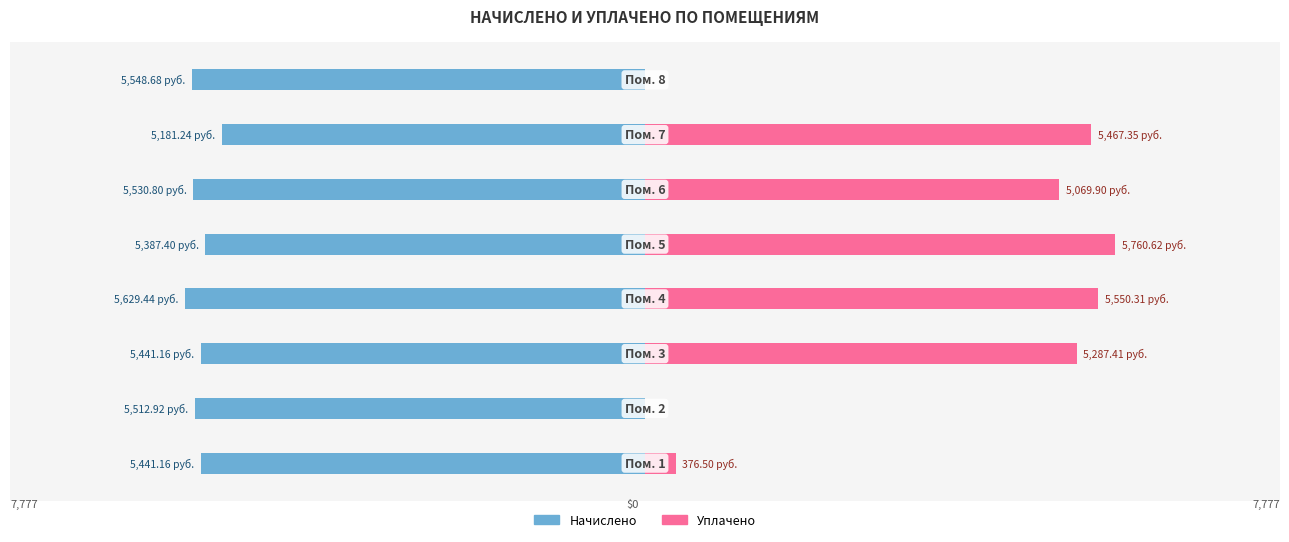

What are all the series names shown in the legend?

начислено, уплачено